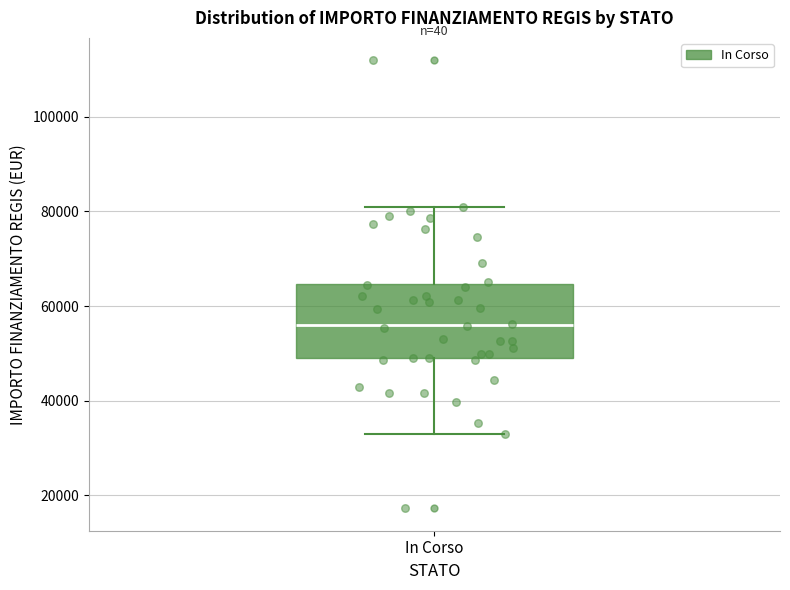

Where does the median line of the box for In Corso sit on the y-axis? The values are not printed on the chart, so give them approximately, as read against the axis.

56000